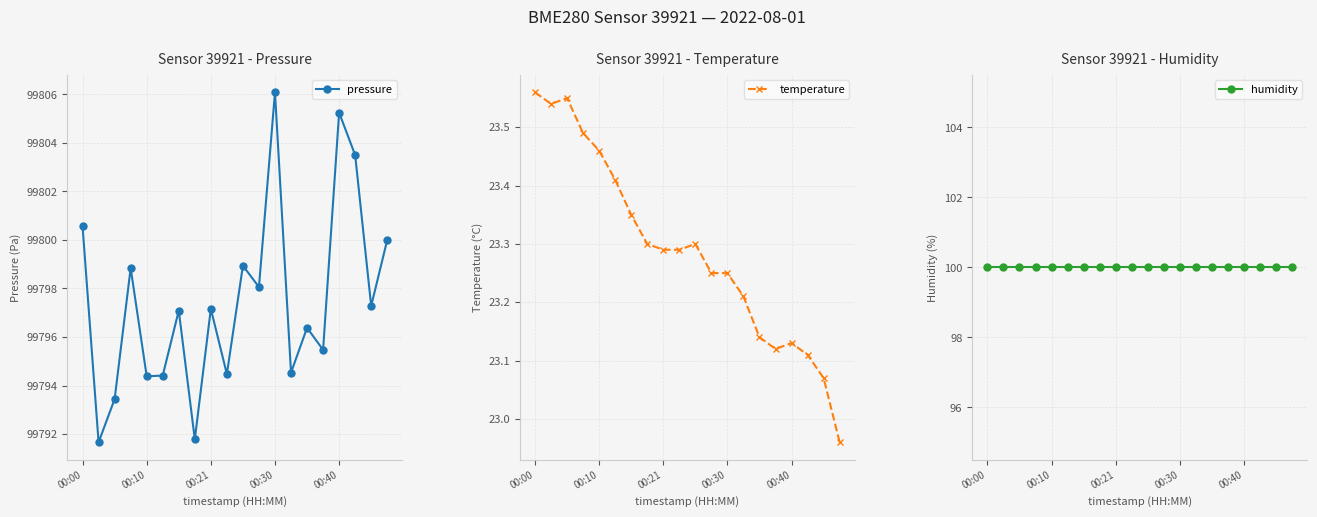

What are all the series names shown in the legend?

pressure, temperature, humidity